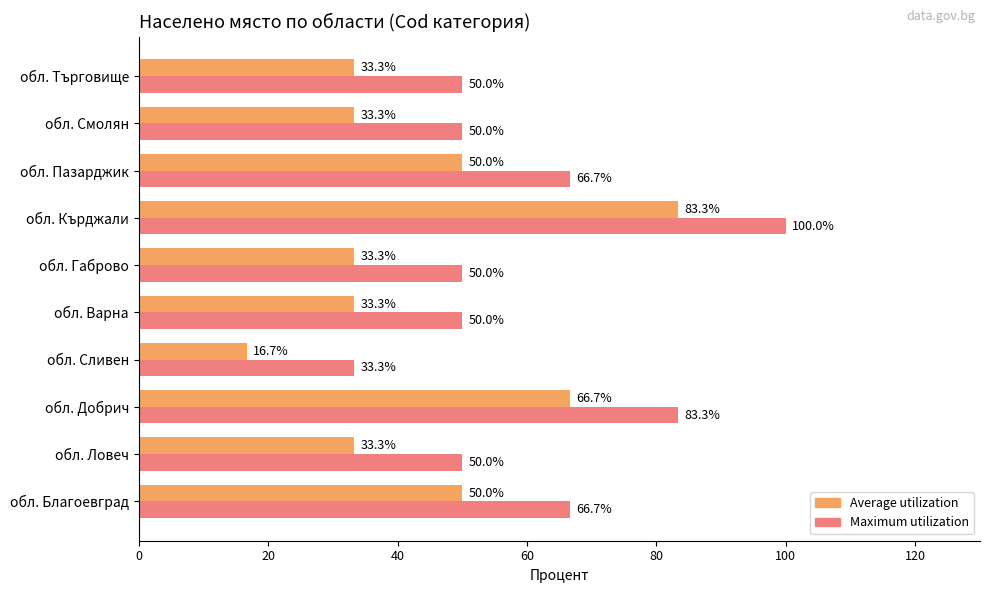

What is the maximum value for Maximum utilization?

100.0